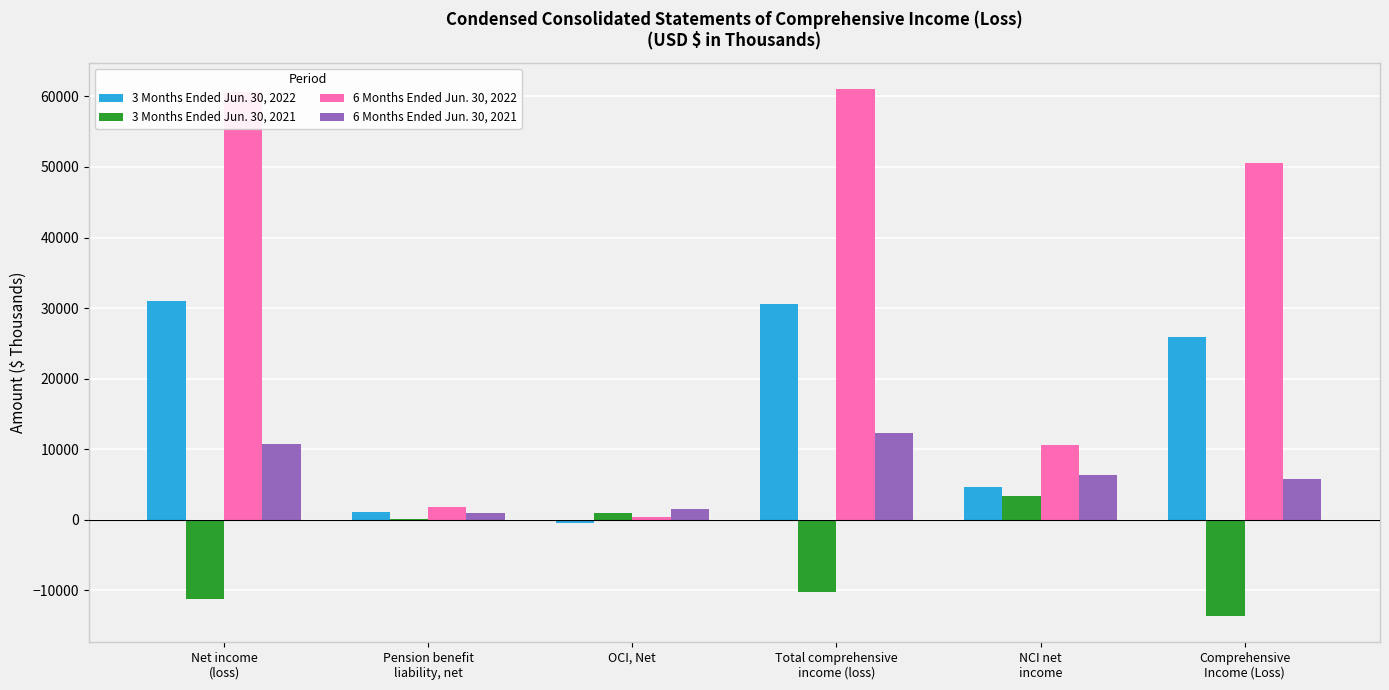

Does the chart contain stacked bars?

No